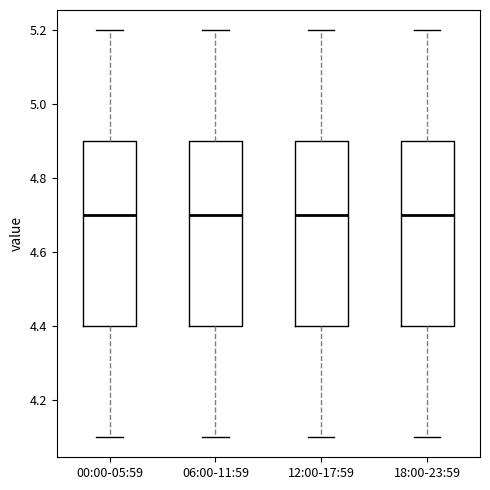

Where is the lower edge of the box for 00:00-05:59 on the y-axis? The values are not printed on the chart, so give them approximately, as read against the axis.

4.4